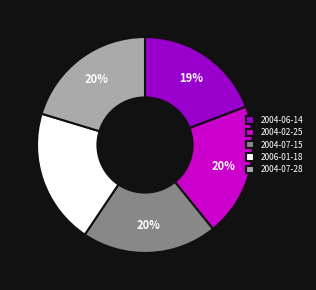

What percentage is the 2004-02-25 slice, to the nearest percent?

20%